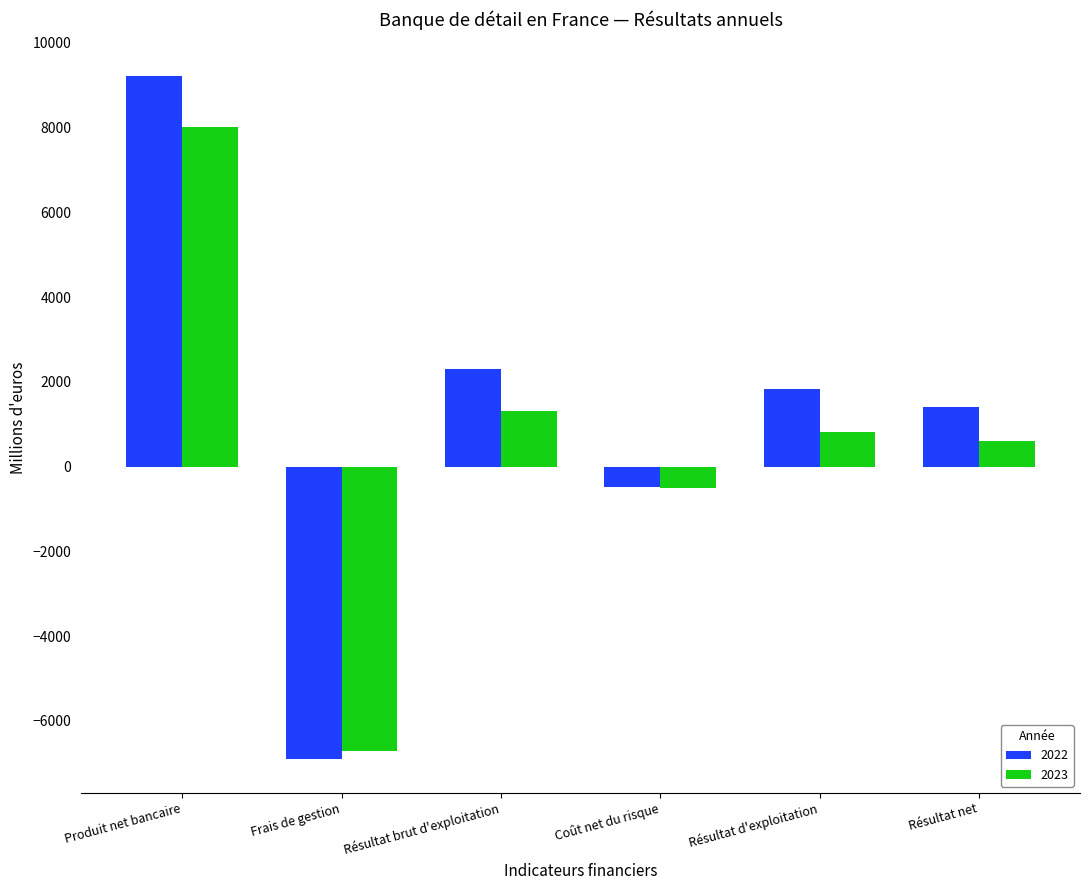

How many values in the 2022 series are below 1831?

3